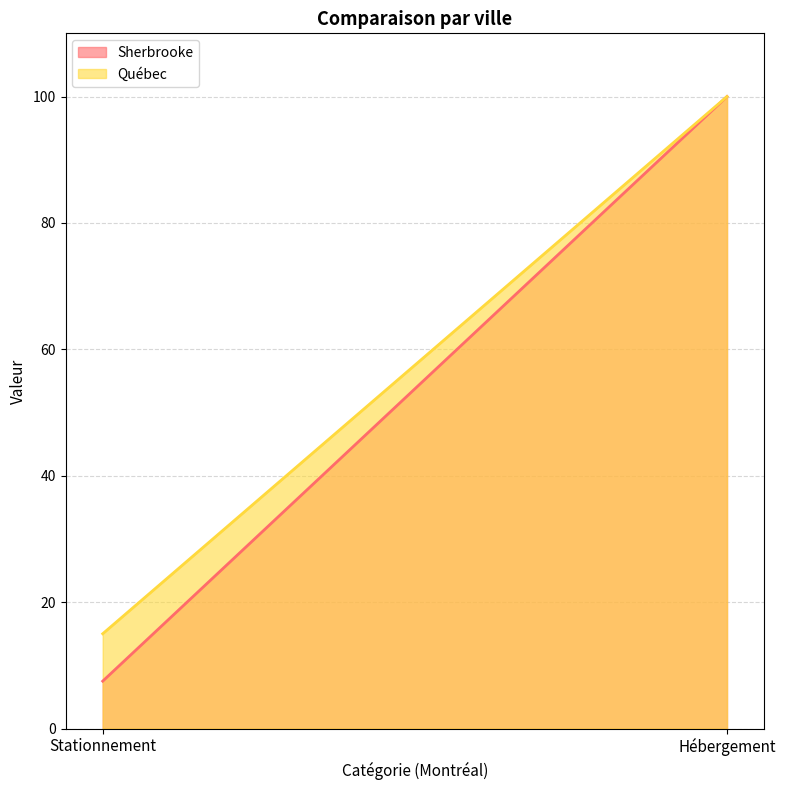

What value does the Sherbrooke series have at Stationnement?

7.5